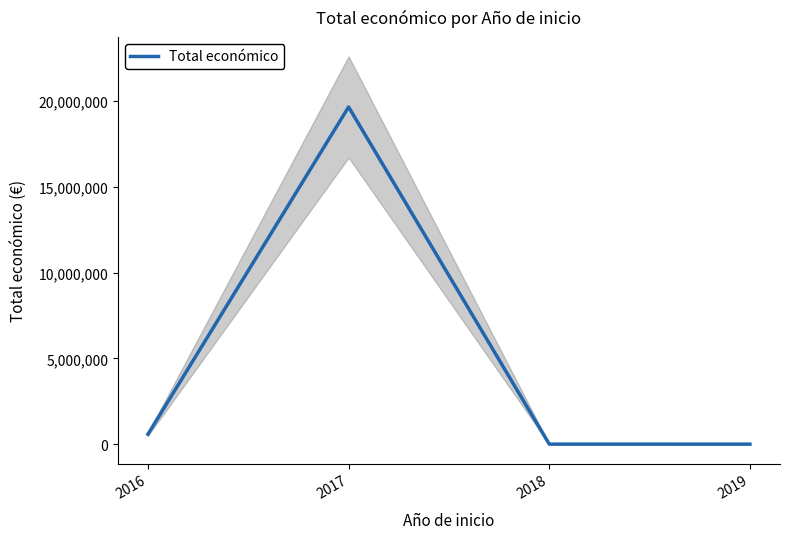

The value at 2019 is 5000. True or false?

True